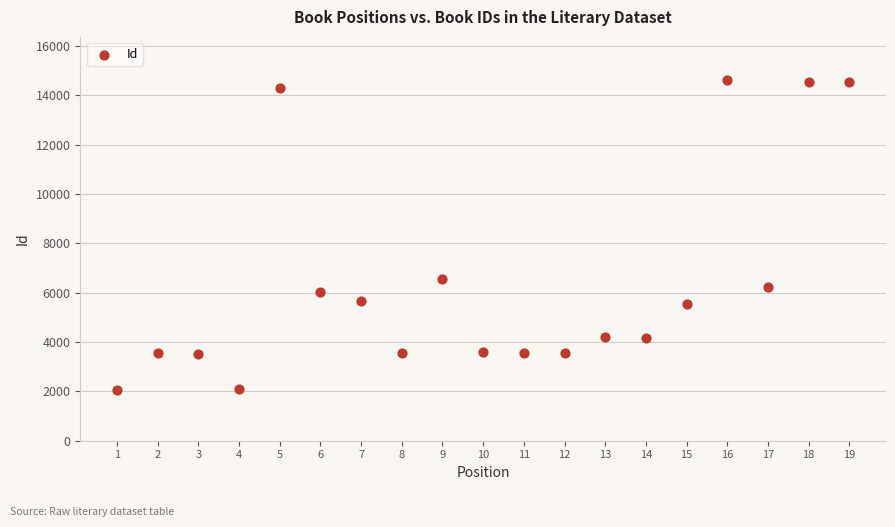

What is the range of X values (max minus min)?

18